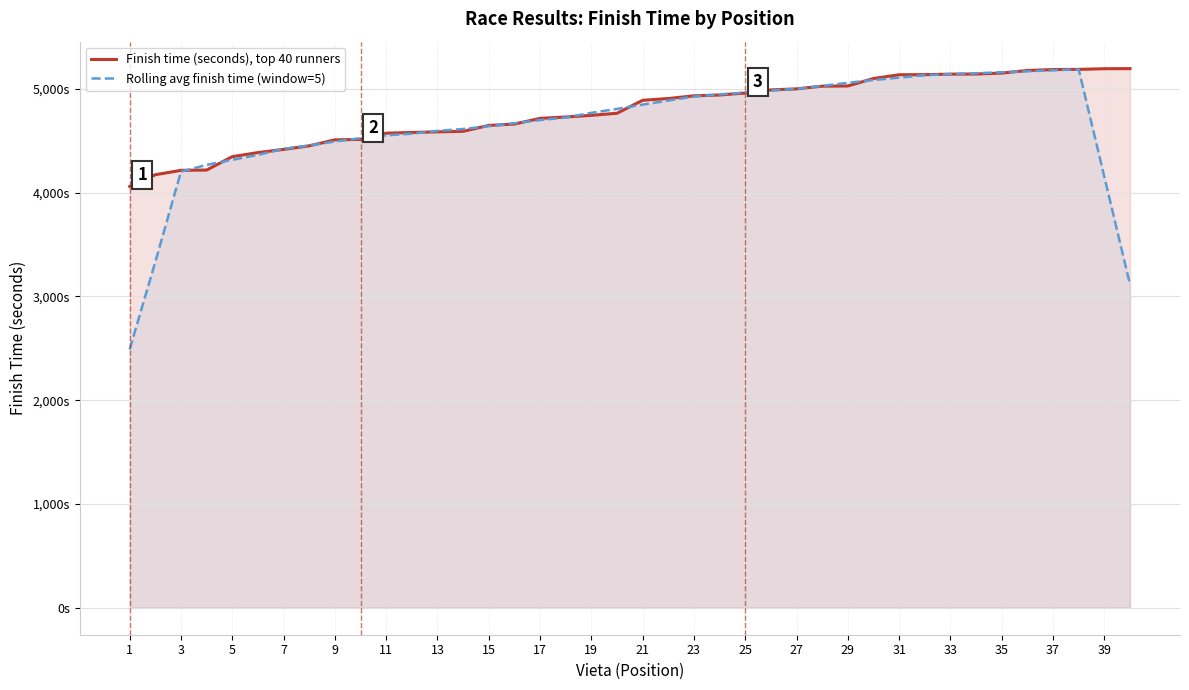

List the series in order of their overall mean, highest first.

Finish time (seconds), top 40 runners, Rolling avg finish time (window=5)